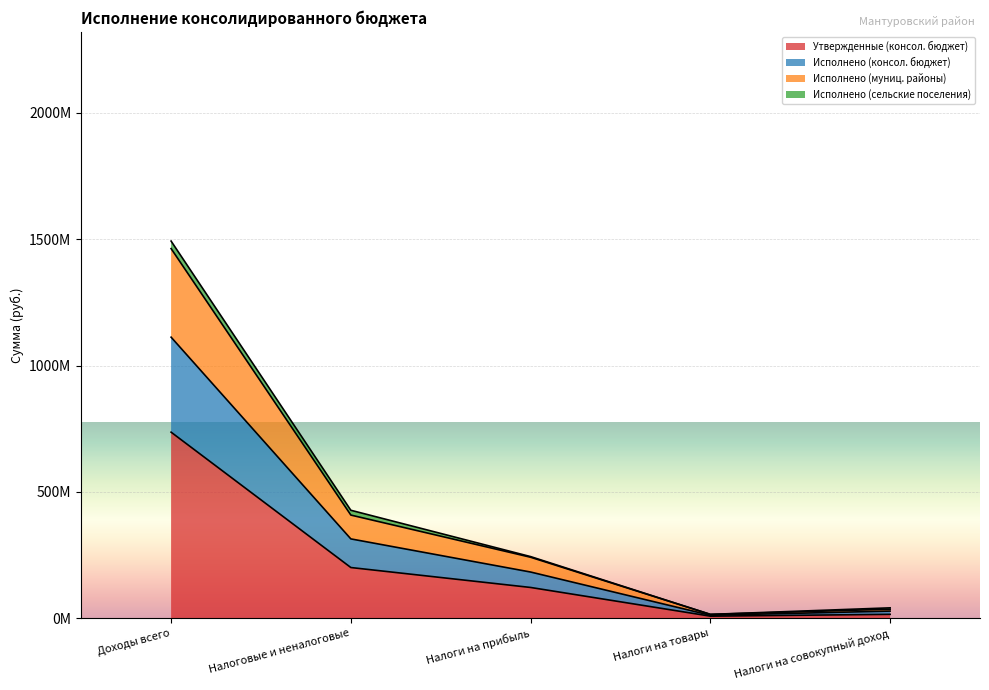

True or false: Исполнено (муниц. районы) has a value of 592699617.9 at Доходы всего.

False